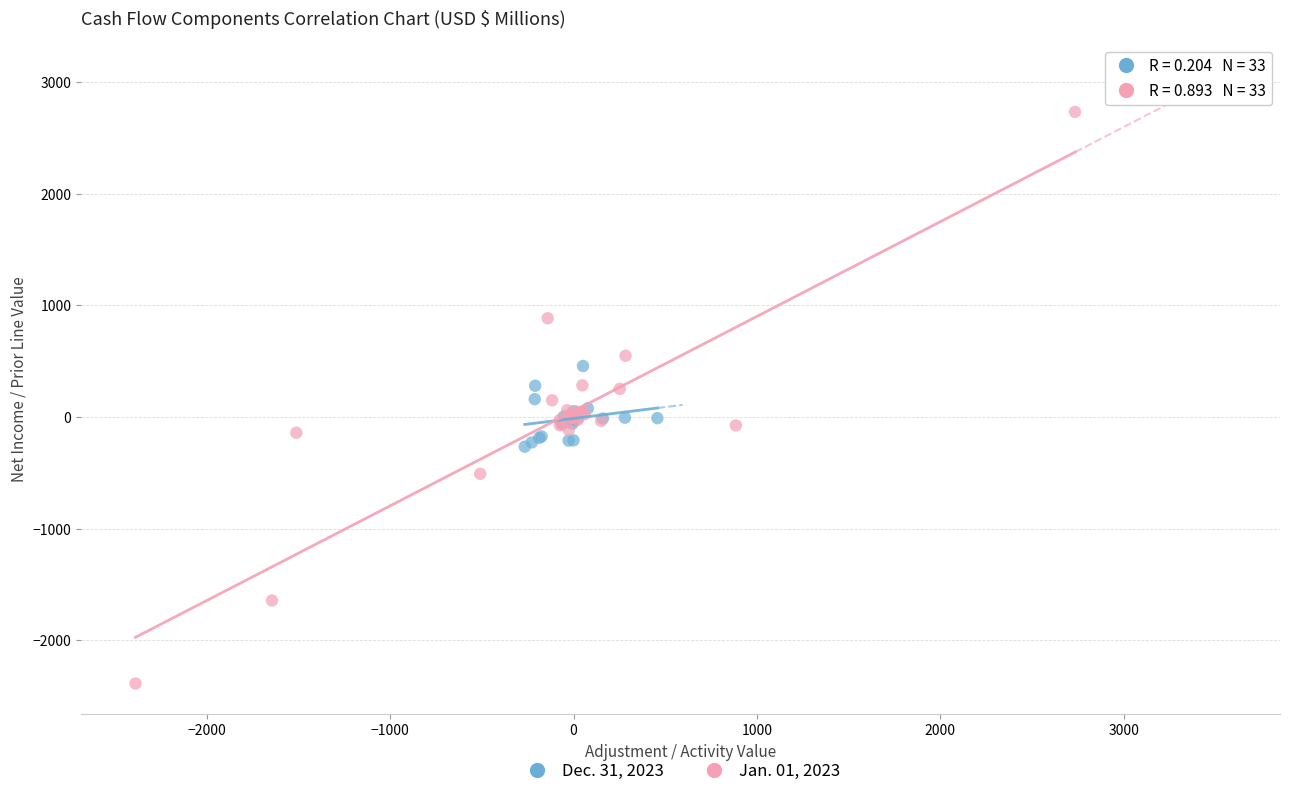

Which series reaches the minimum Y coordinate?

Jan. 01, 2023